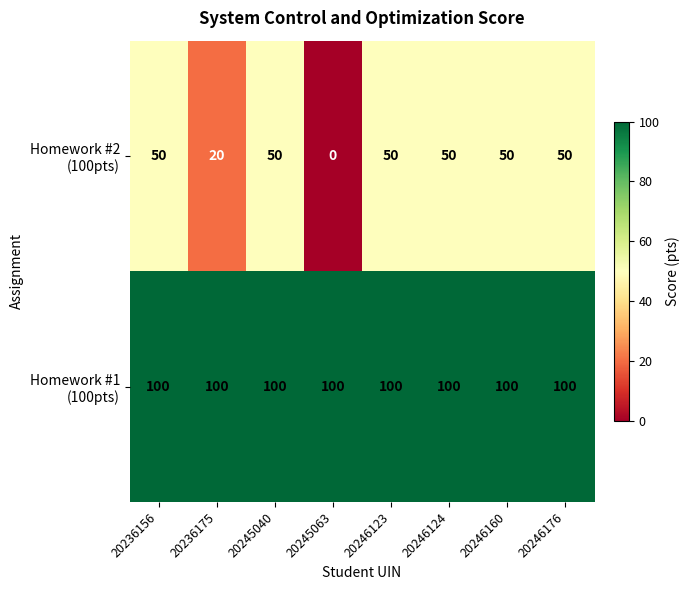

What is the difference between the highest and lowest values at 20245040?

50